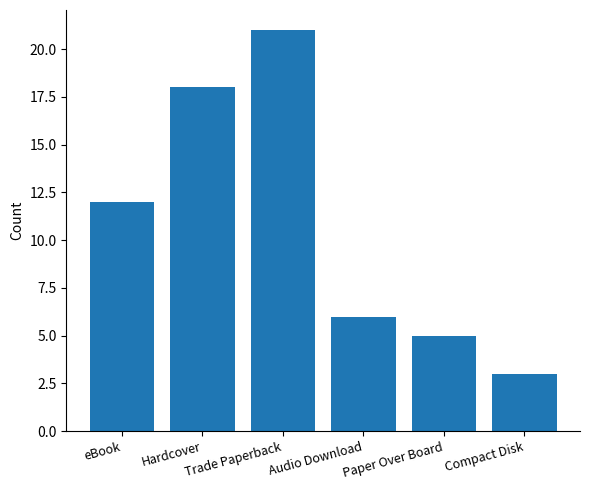

What is the approximate value at eBook, to the nearest 5?

10